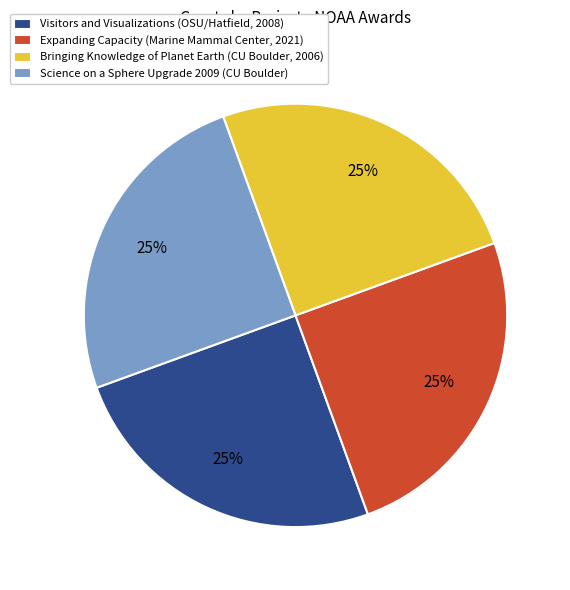

Is Expanding Capacity (Marine Mammal Center, 2021) the majority of the pie?

No